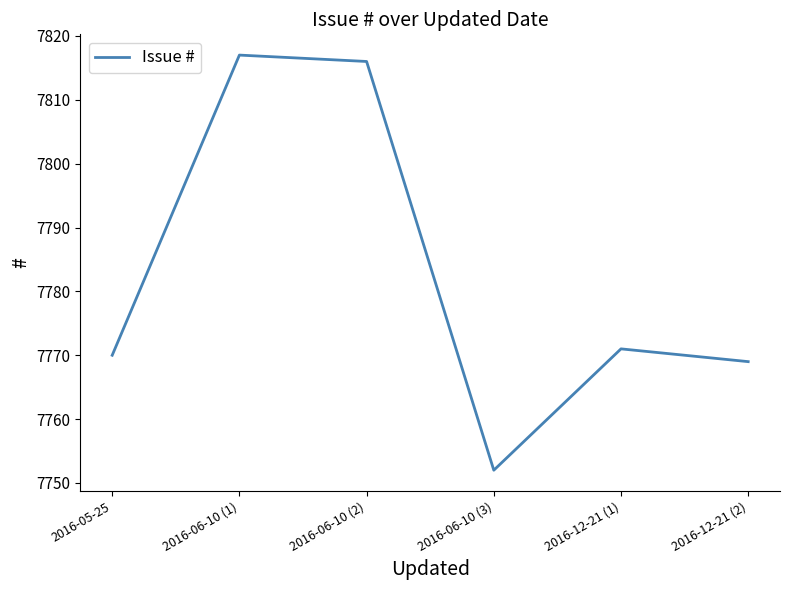

What is the maximum value shown in the chart?

7817